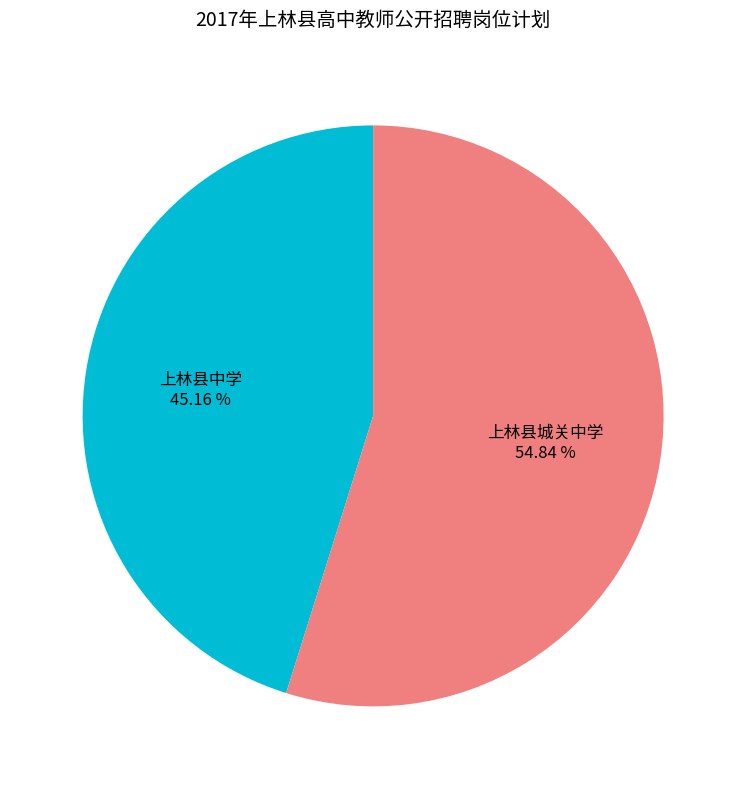

What percentage is the 上林县中学 slice, to the nearest percent?

45%